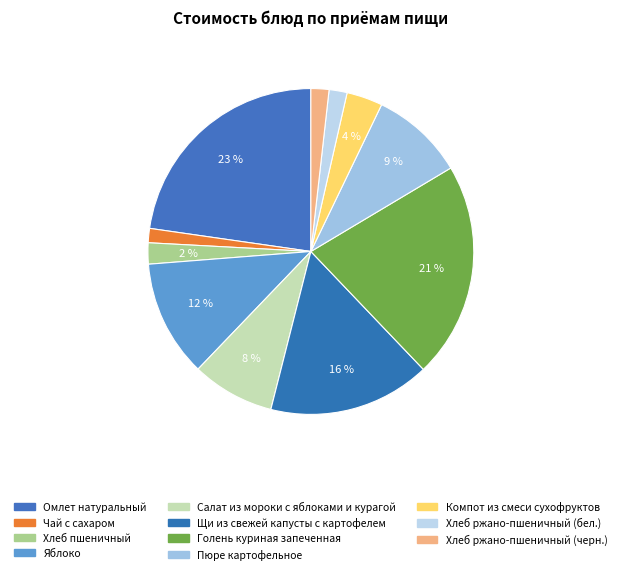

What is the largest slice in the pie chart?

Омлет натуральный